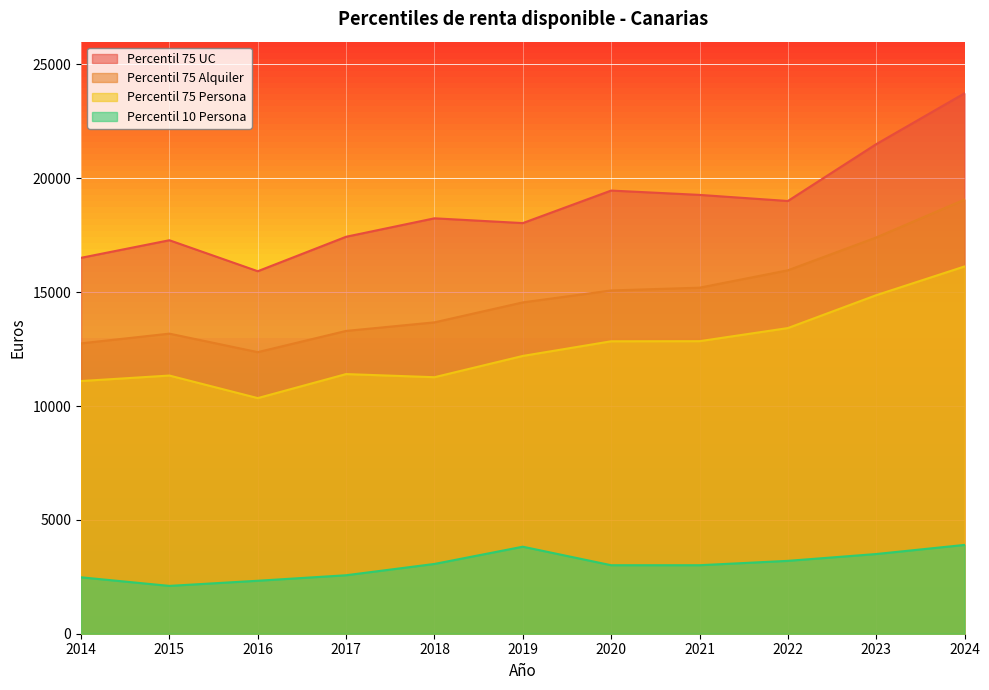

Where is the first local minimum for Percentil 75 UC?

2016